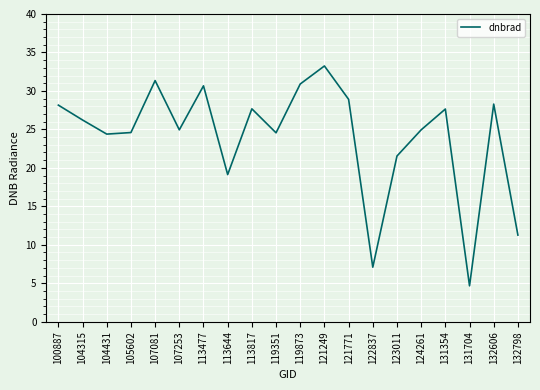

What is the sum of all values?

480.1